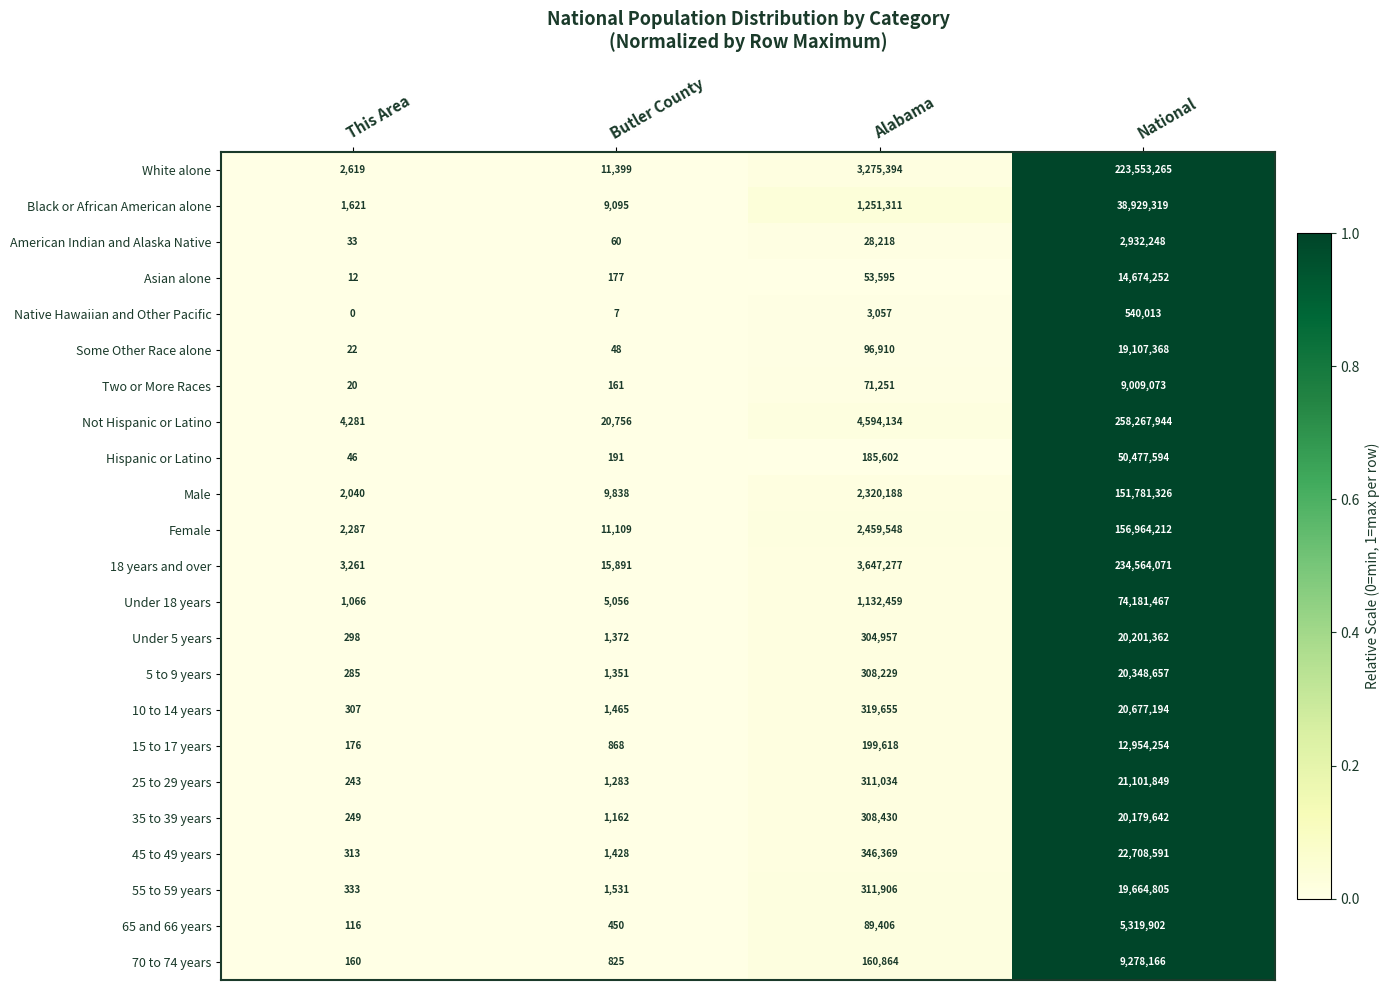

The 18 years and over series shows 6273400 at Alabama. True or false?

False